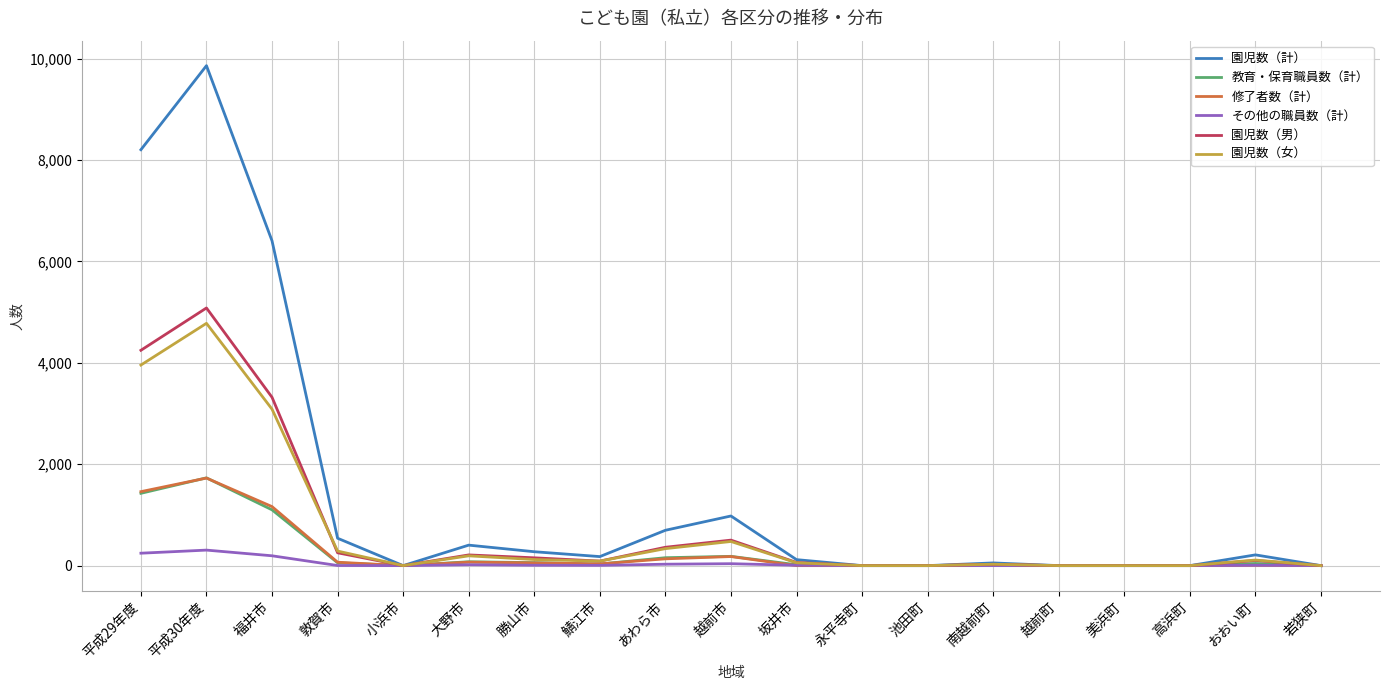

Which series has the widest spread of values?

園児数（計）